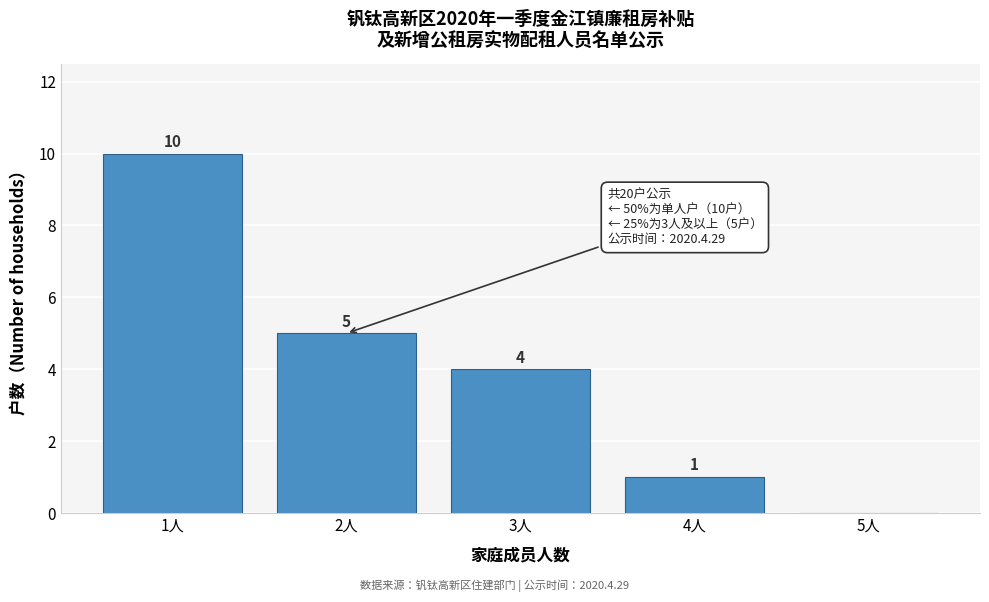

Reading left to right, transcribe all the data shown in this chart.

1人=10	2人=5	3人=4	4人=1	5人=0